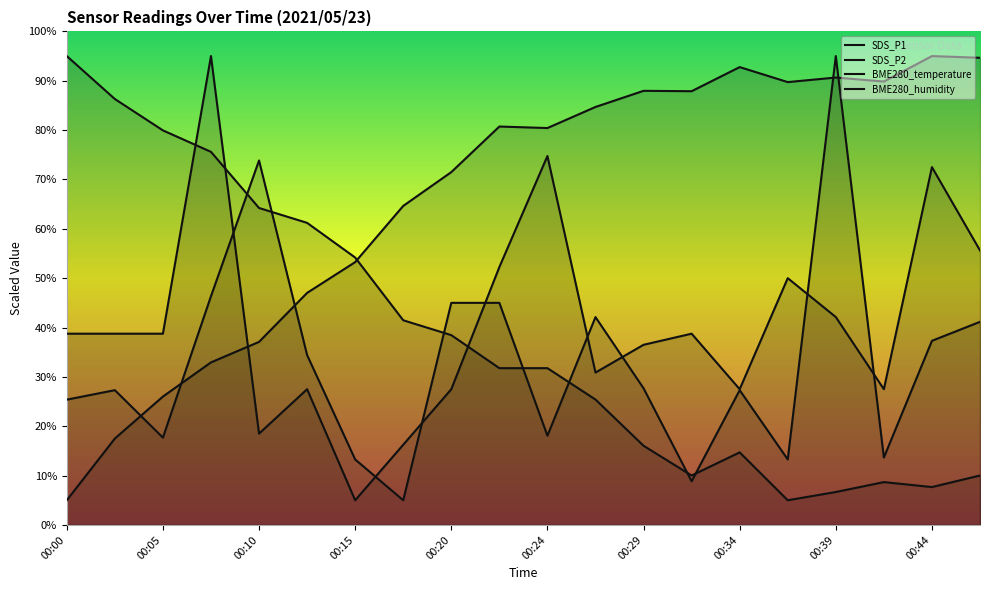

Reading left to right, transcribe all the data shown in this chart.

SDS_P1: 25.4	27.3	17.7	46.3	73.8	34.4	13.3	5.0	45.0	45.0	18.1	42.1	27.7	8.8	27.3	13.3	95.0	13.7	37.3	41.2
SDS_P2: 38.7	38.7	38.7	95.0	18.5	27.5	5.0	16.2	27.5	52.2	74.8	30.9	36.5	38.7	27.5	50.0	42.1	27.5	72.5	55.6
BME280_temperature: 95.0	86.3	79.9	75.6	64.2	61.2	54.2	41.5	38.5	31.8	31.8	25.4	16.0	10.0	14.7	5.0	6.7	8.7	7.7	10.0
BME280_humidity: 5.0	17.5	26.0	32.9	37.1	47.0	53.3	64.6	71.5	80.7	80.4	84.7	88.0	87.9	92.8	89.7	90.7	89.8	95.0	94.7